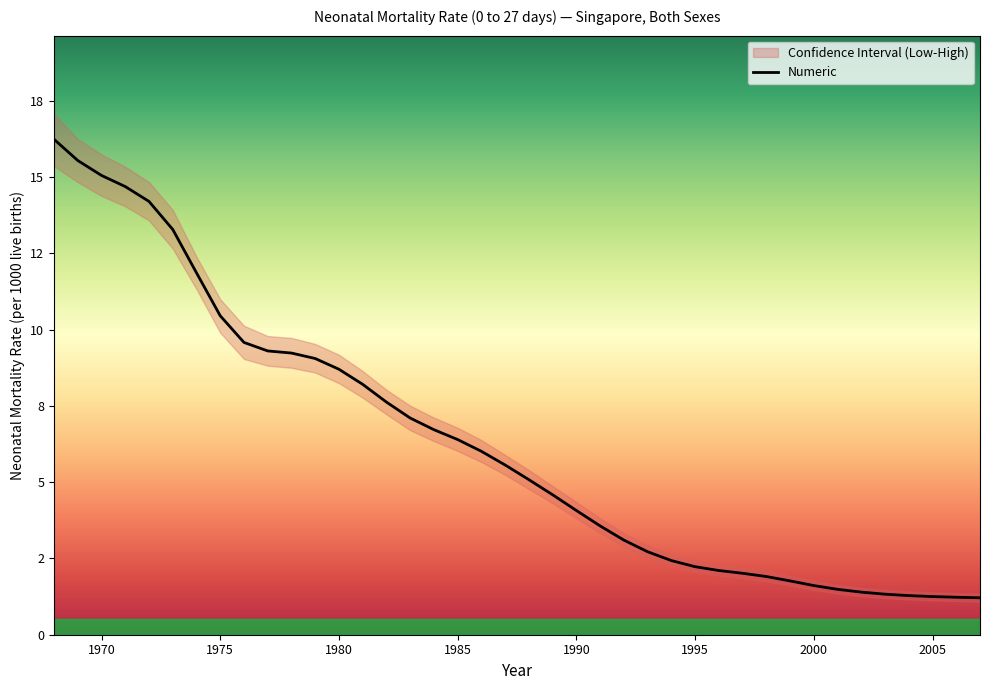

Is this an area chart (filled region under the line)?

No